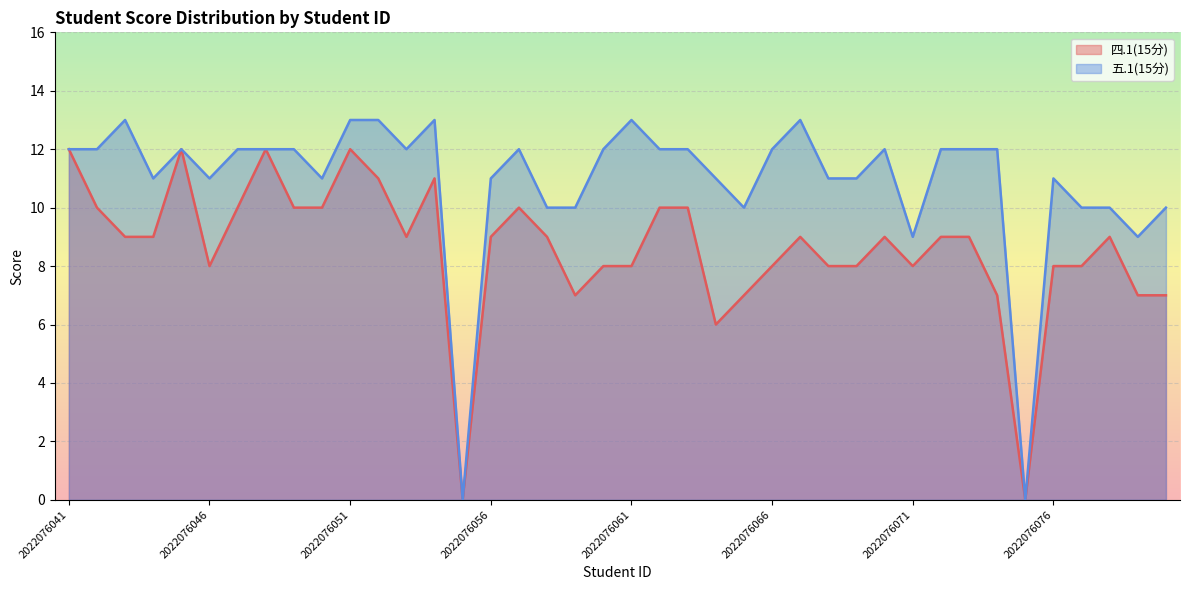

Reading left to right, extract all data points from this chart.

四.1(15分): 12	10	9	9	12	8	10	12	10	10	12	11	9	11	0	9	10	9	7	8	8	10	10	6	7	8	9	8	8	9	8	9	9	7	0	8	8	9	7	7
五.1(15分): 12	12	13	11	12	11	12	12	12	11	13	13	12	13	0	11	12	10	10	12	13	12	12	11	10	12	13	11	11	12	9	12	12	12	0	11	10	10	9	10